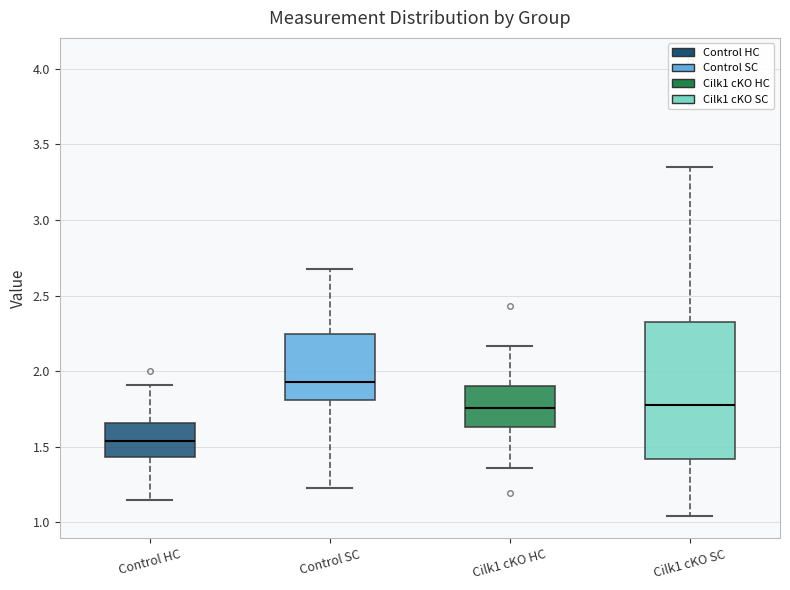

Which box has the highest median line?

Control SC